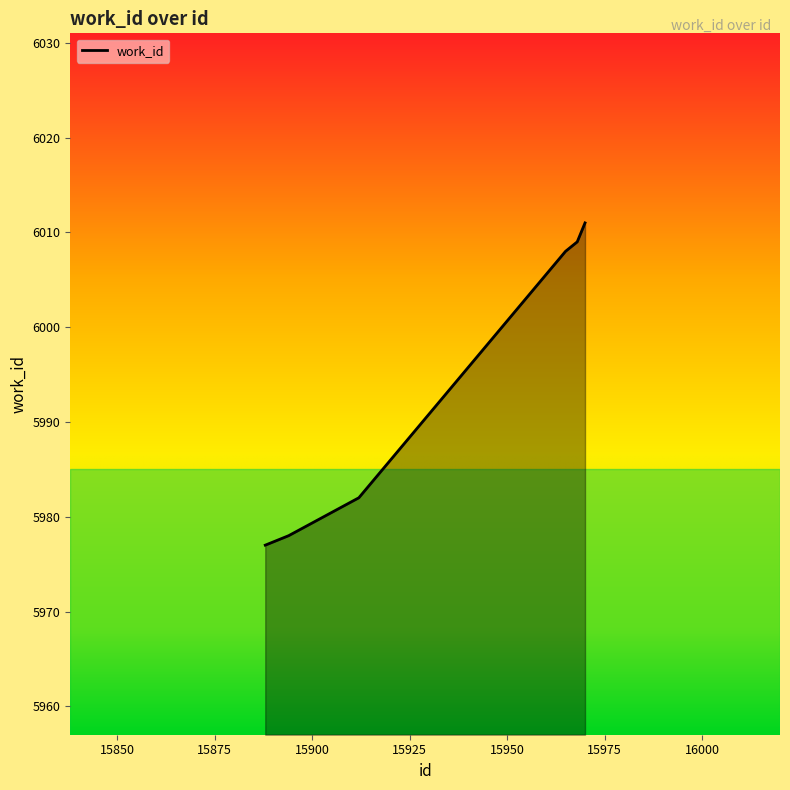

What is the average value?

5994